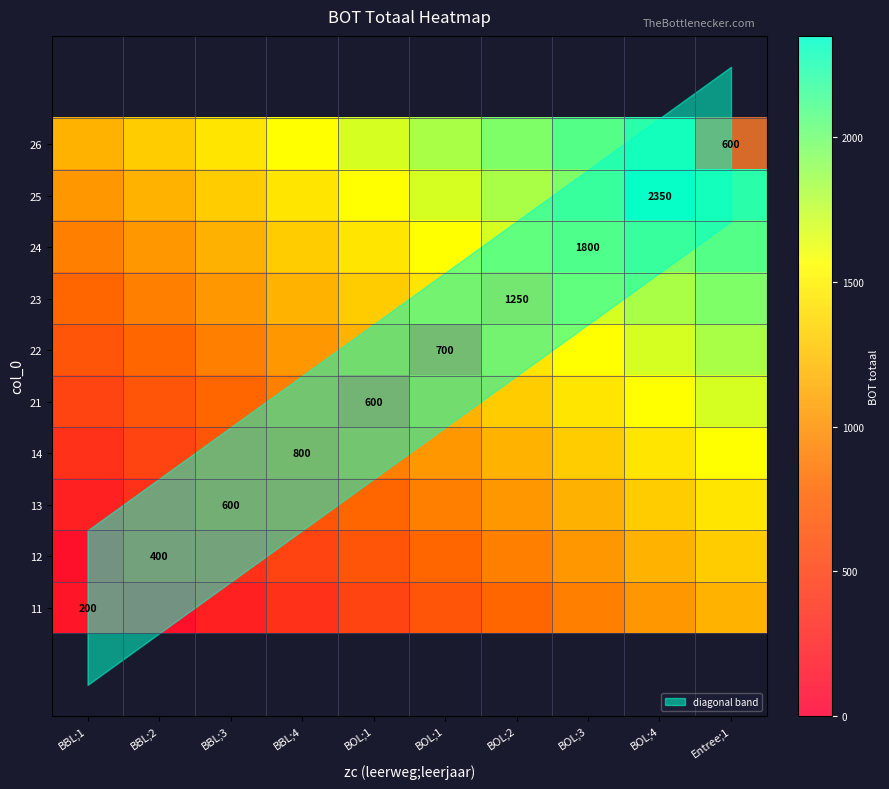

List the series in order of their overall mean, highest first.

11, 12, 13, 14, 21, 22, 23, 24, 25, 26